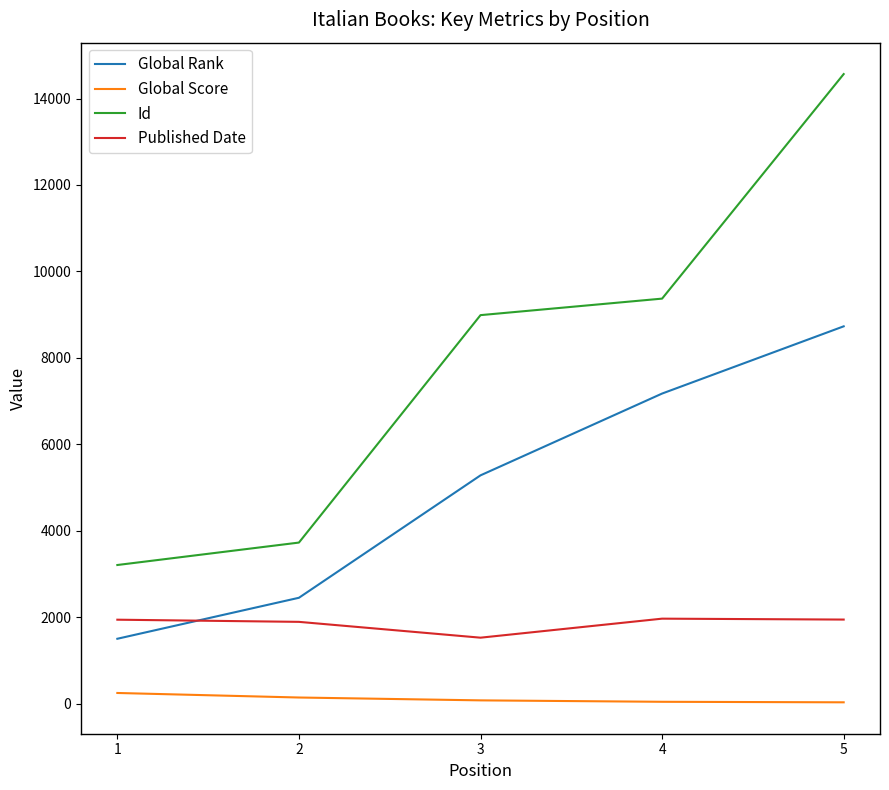

Does the chart display data point markers on the line(s)?

No